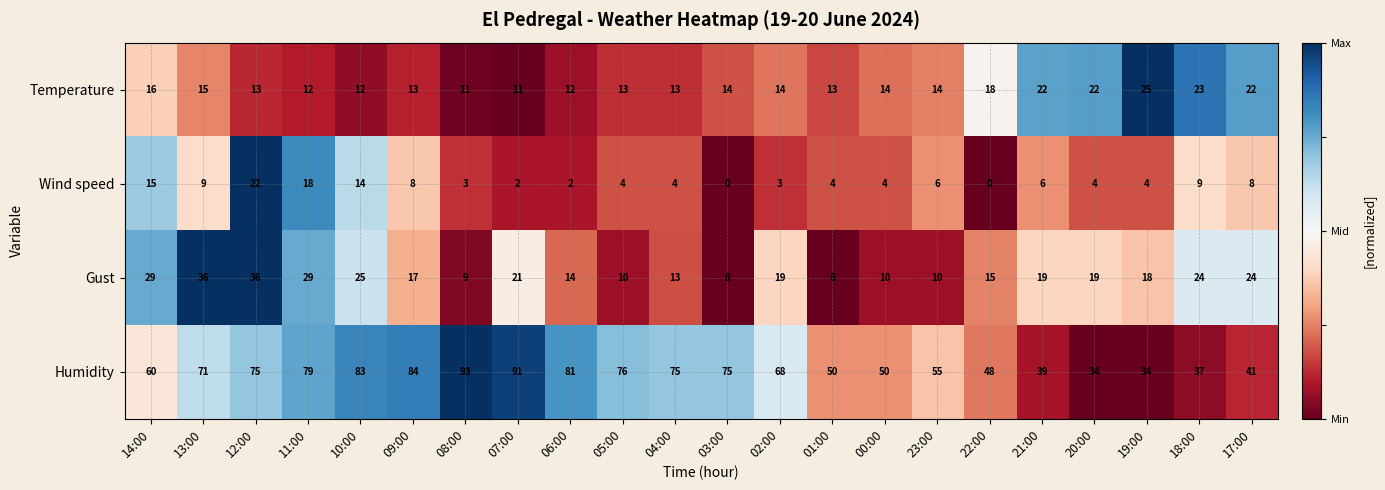

Which label corresponds to the largest value in the chart?

08:00